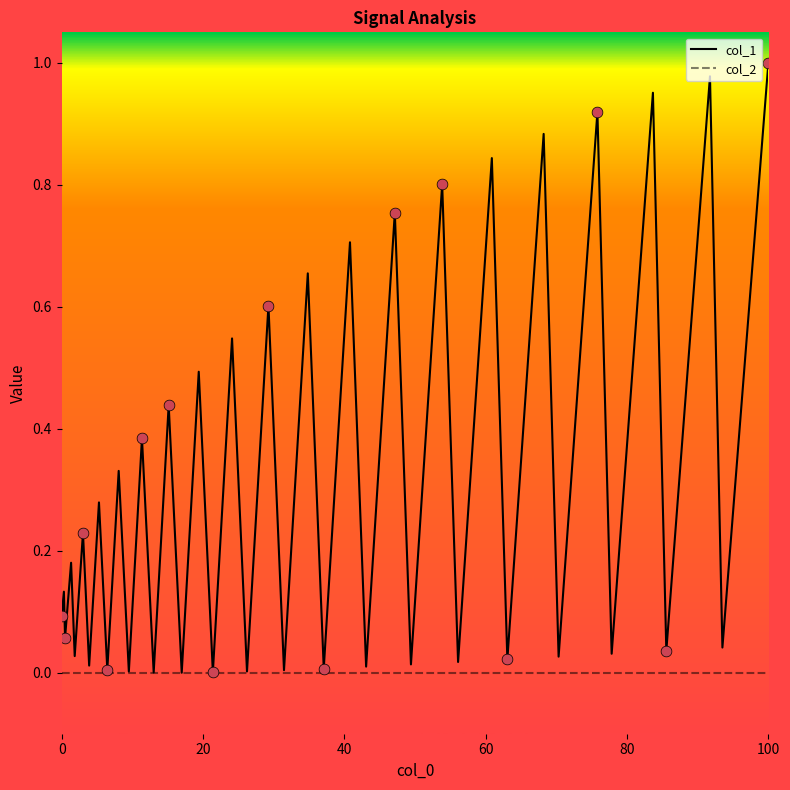

Which series has the largest range (max minus min)?

col_1